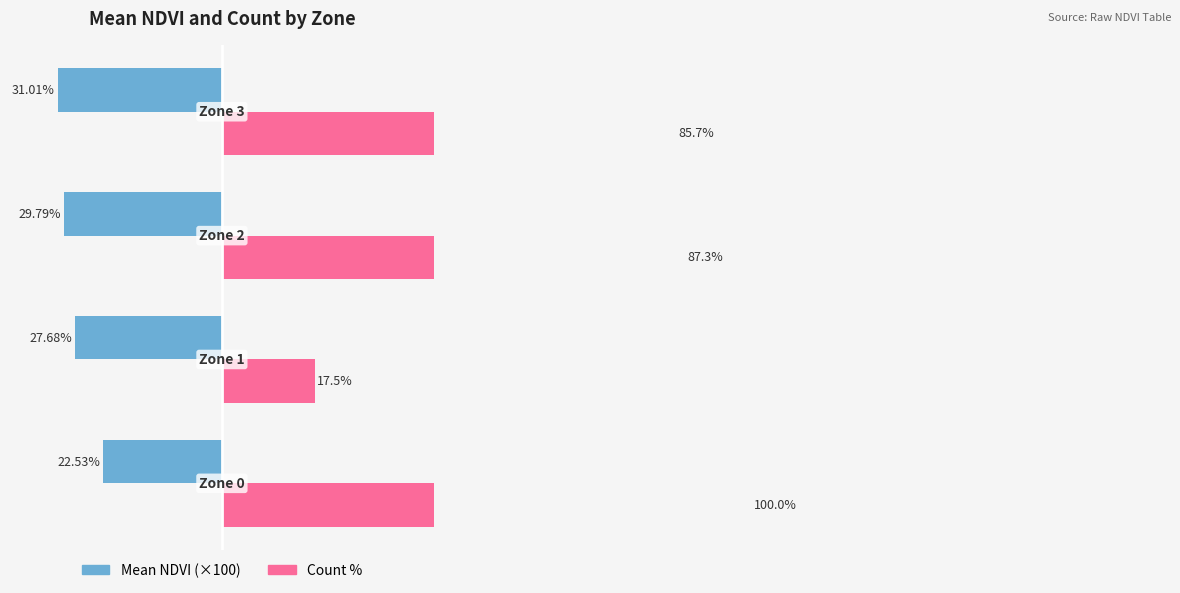

How many data points does each series have?

4